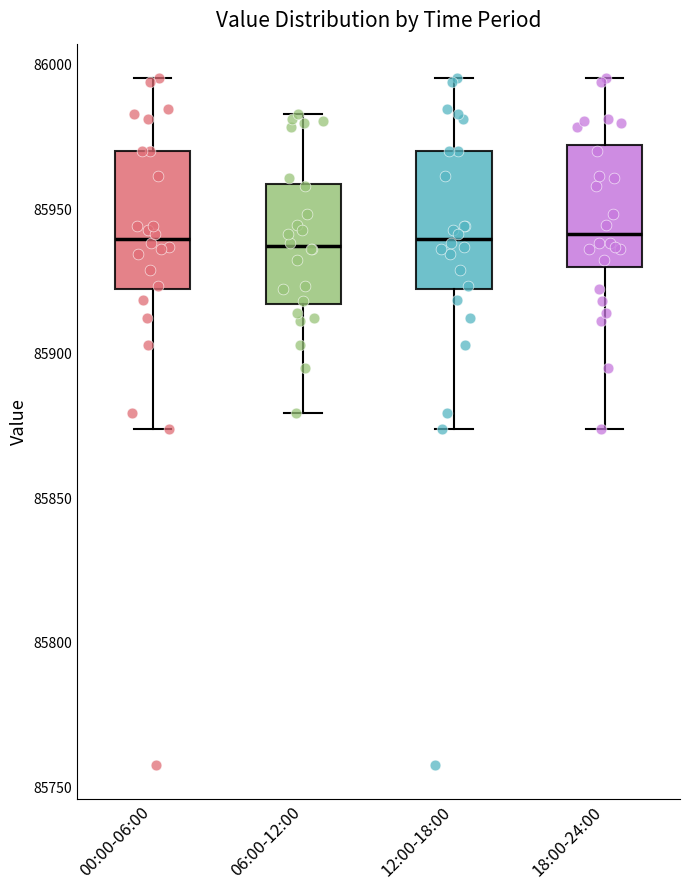

Reading left to right, transcribe this box plot: for each box, give where its median line is, the range the box spans, and where its two whiskers end, as read against the y-axis. The values are not printed on the chart, so give them approximately, as read against the axis.

00:00-06:00: median 85940, box 85920 to 85970, whiskers 85875 to 85995
06:00-12:00: median 85935, box 85915 to 85960, whiskers 85880 to 85985
12:00-18:00: median 85940, box 85920 to 85970, whiskers 85875 to 85995
18:00-24:00: median 85940, box 85930 to 85970, whiskers 85875 to 85995